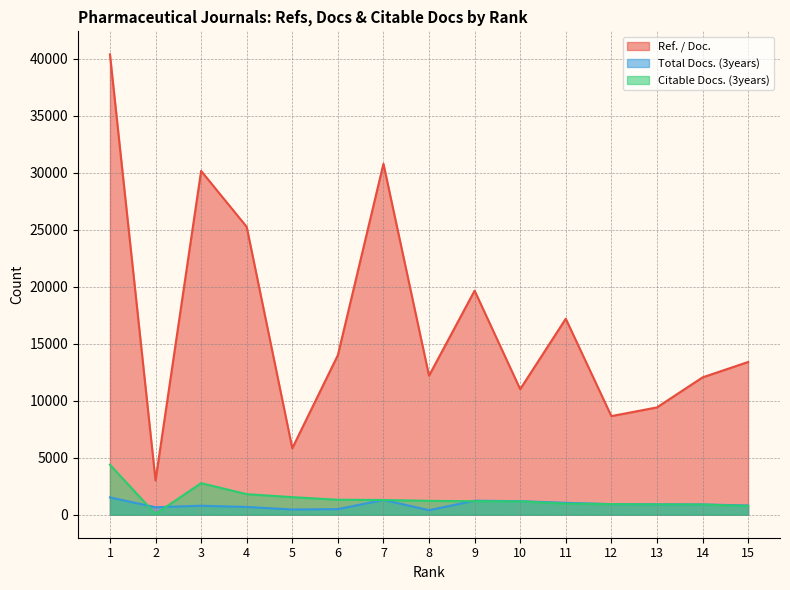

True or false: Citable Docs. (3years) has a value of 1167 at 10.

True